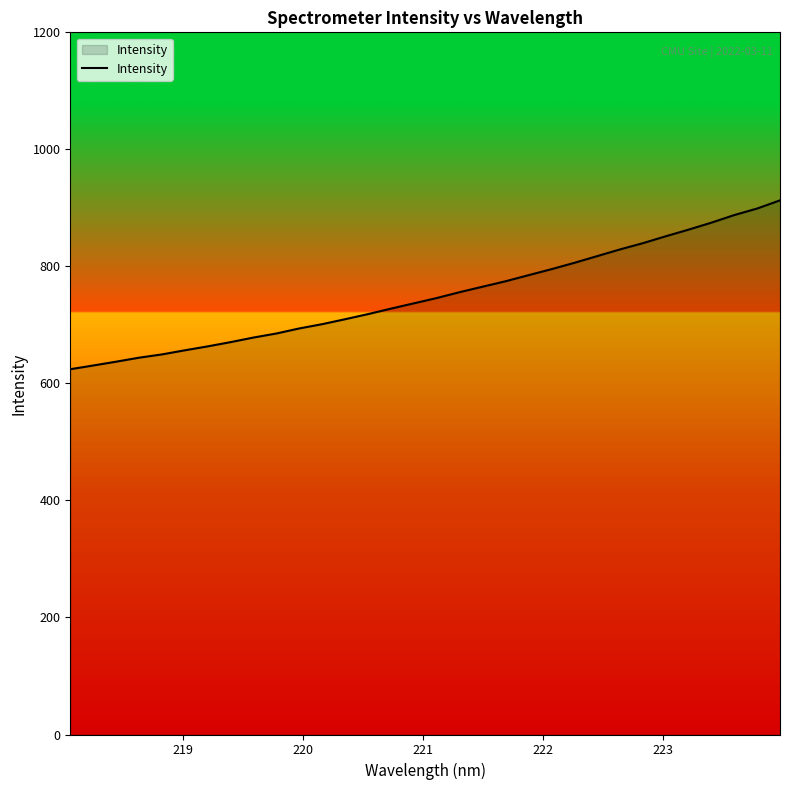

What is the smallest value displayed?

624.3